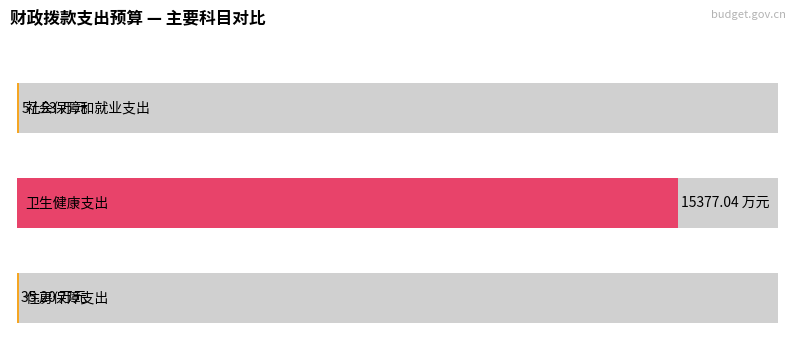

Which has a higher value, 住房保障支出 or 卫生健康支出?

卫生健康支出